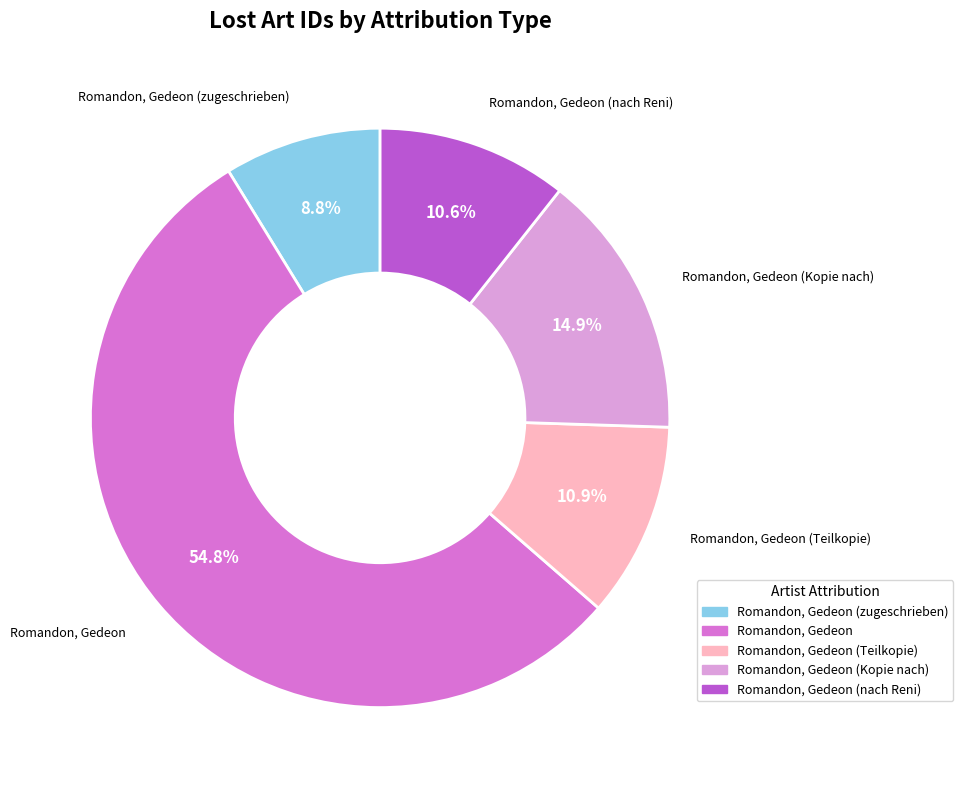

How many slices are in this pie chart?

5